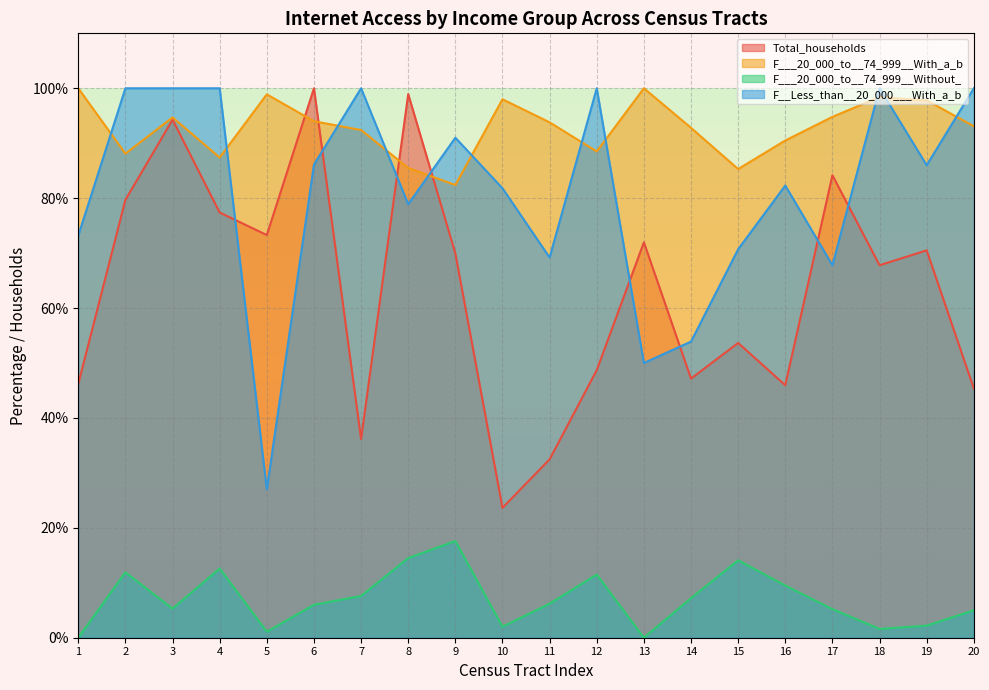

At which category does the chart reach its minimum across all series?

1